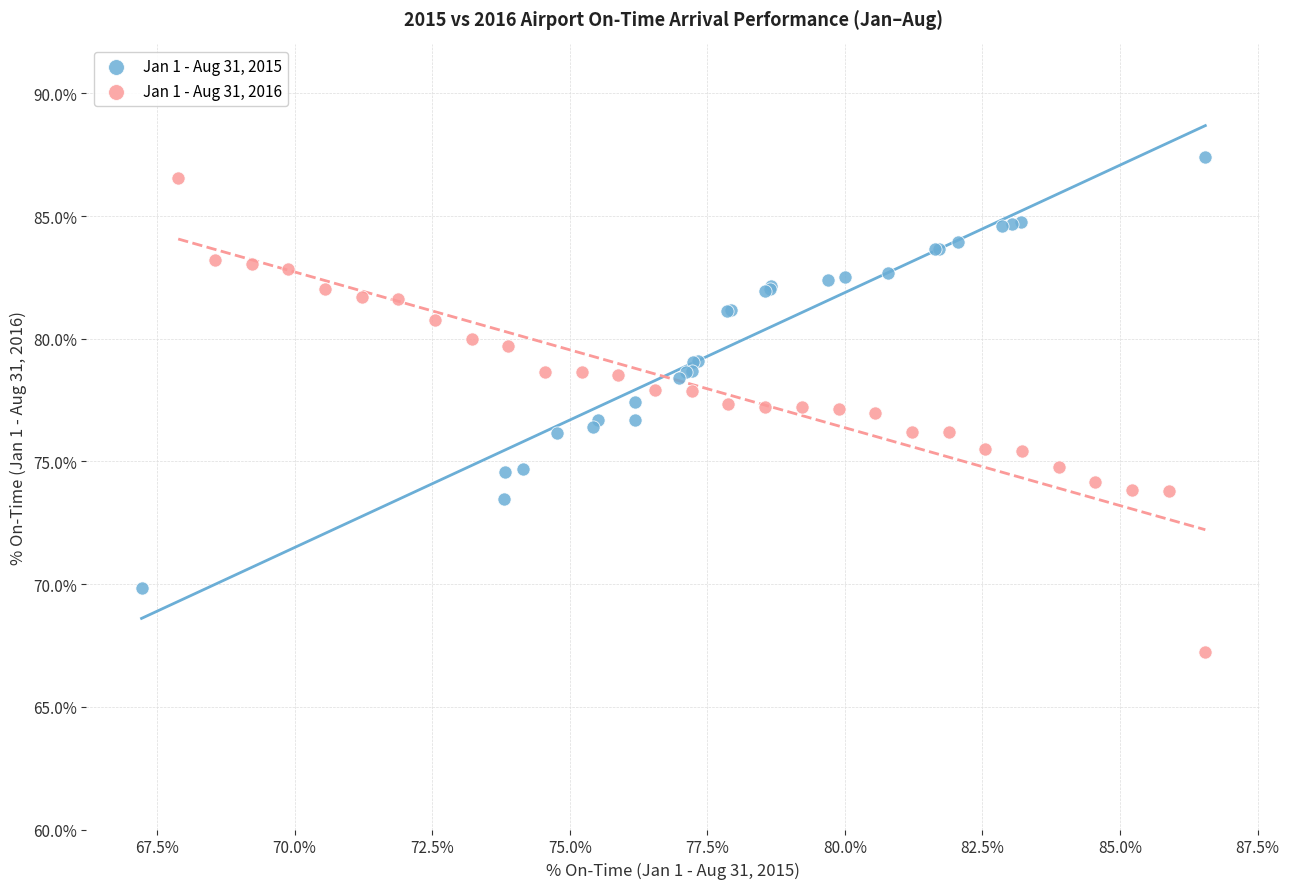

Which series has the largest Y range (max minus min)?

Jan 1 - Aug 31, 2016